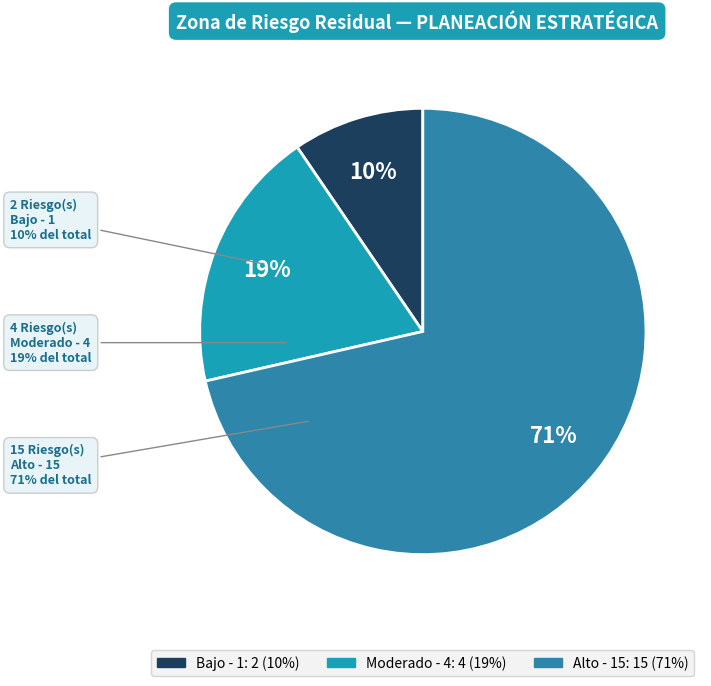

Count the number of slices in the pie.

4